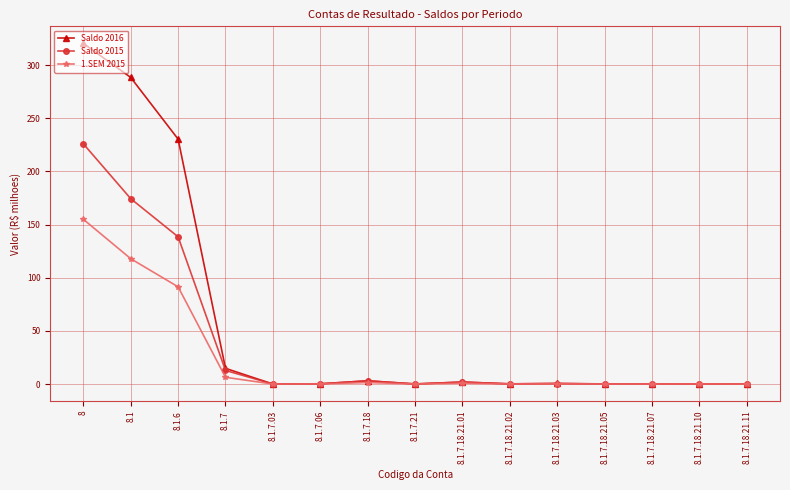

Which series has the largest total across all categories?

Saldo 2016